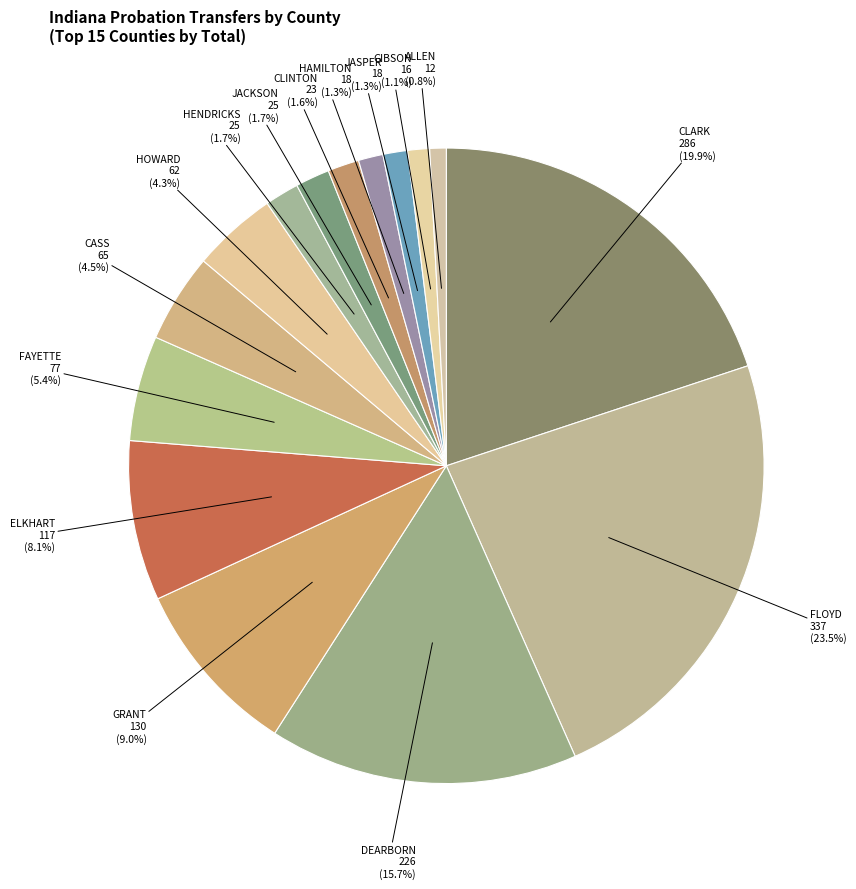

To the nearest percent, what percentage of the pie is ALLEN?

1%